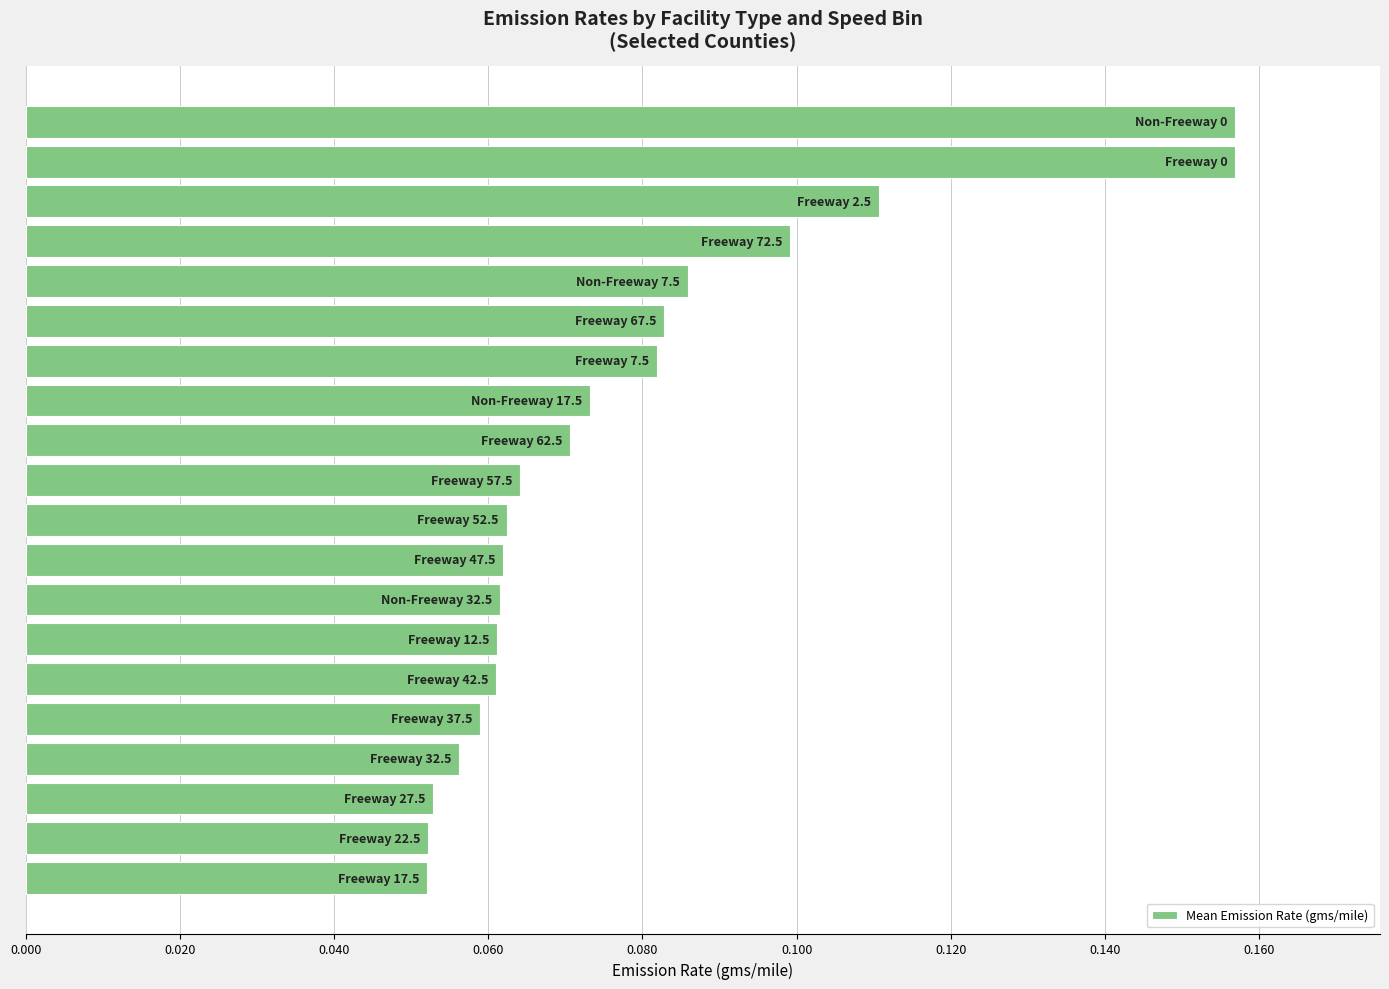

What is the sum of all values?

1.6